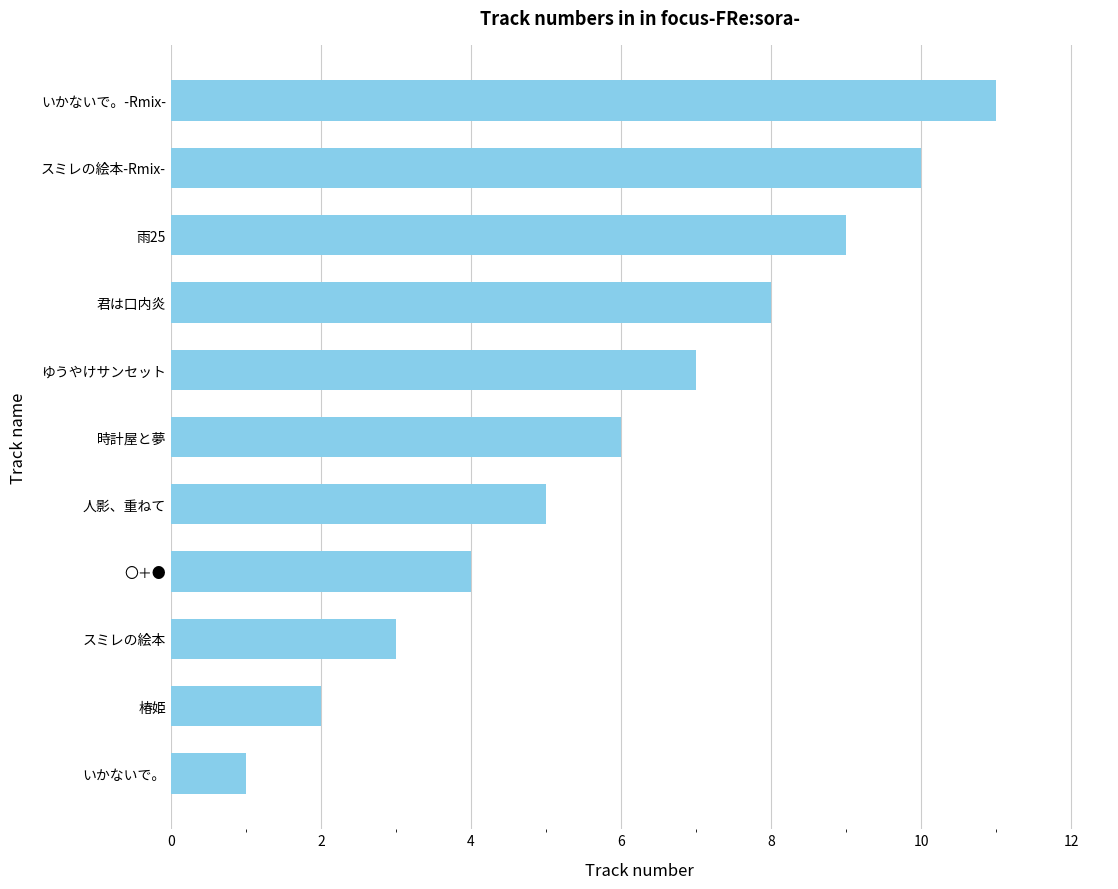

What is the smallest value displayed?

1